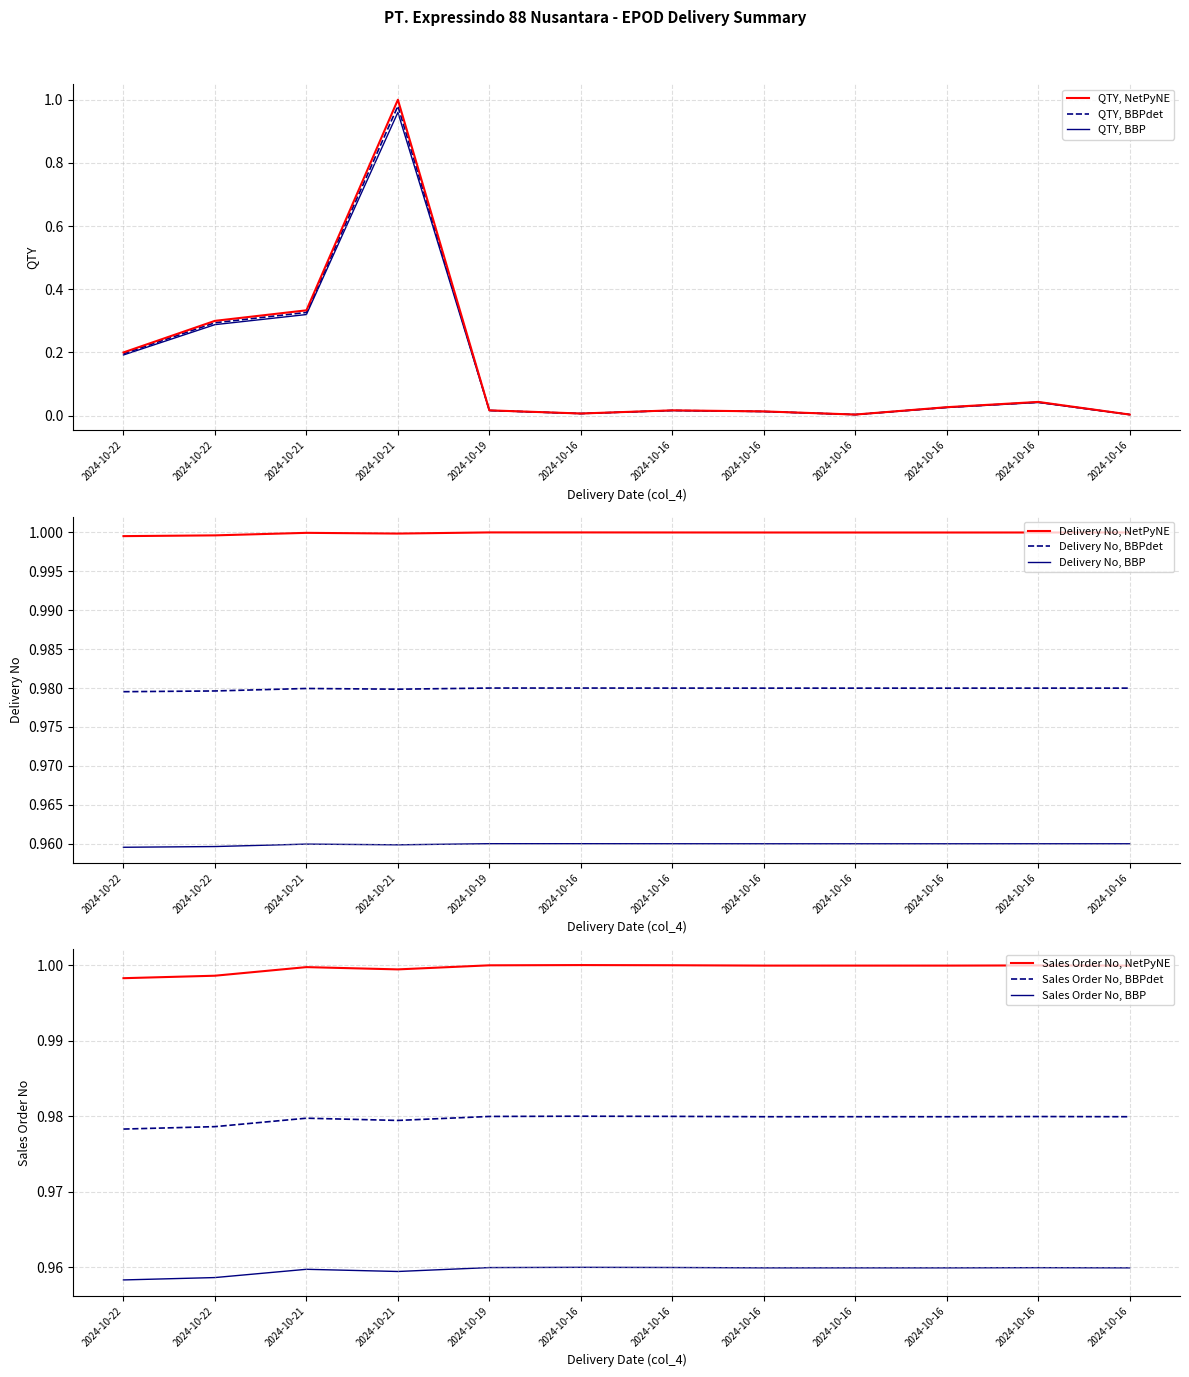

Rank the series by their maximum value, from lowest to highest.

Sales Order No, QTY, Delivery No